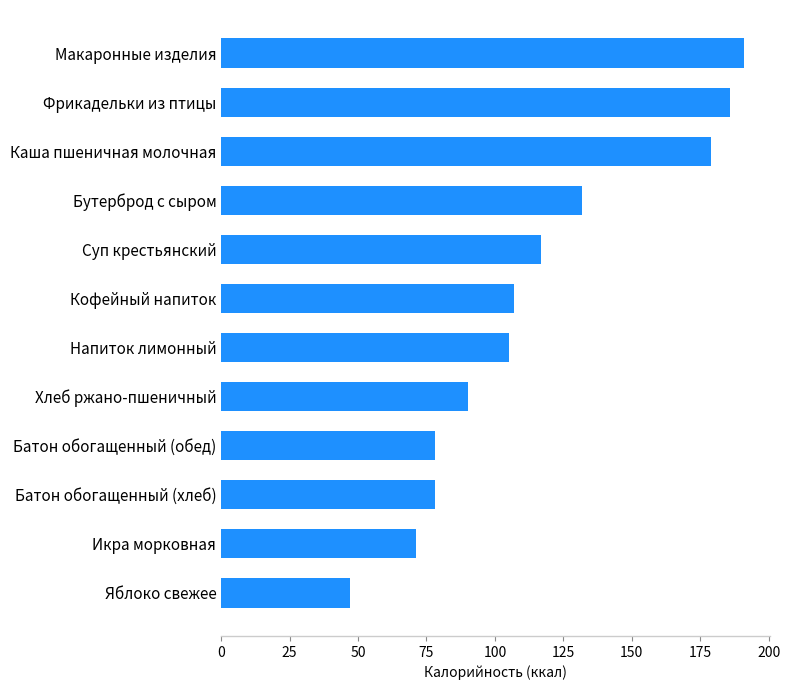

True or false: the data shows 248 at Фрикадельки из птицы.

False